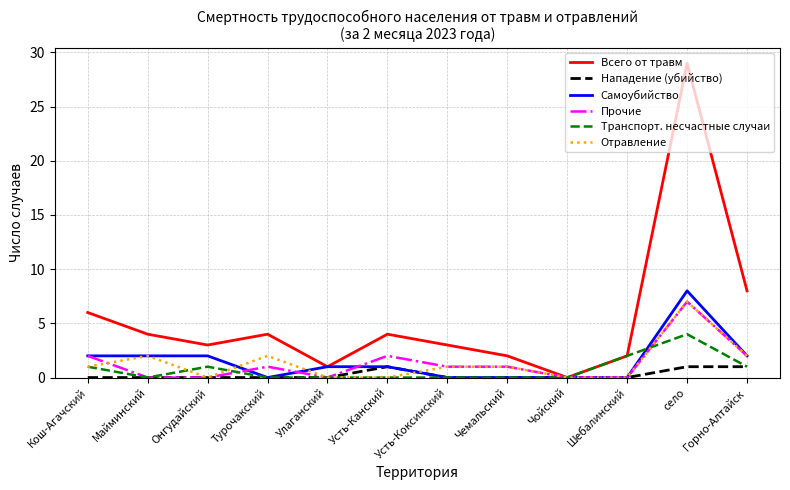

What is the difference between the Отравление values at село and Чемальский?

6